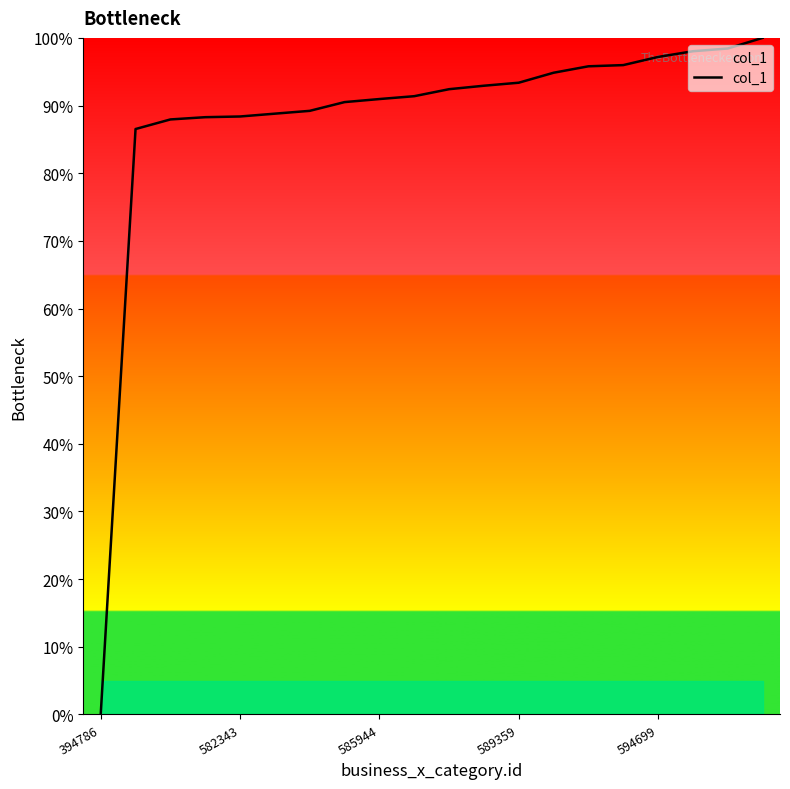

What is the maximum value shown in the chart?

100.0